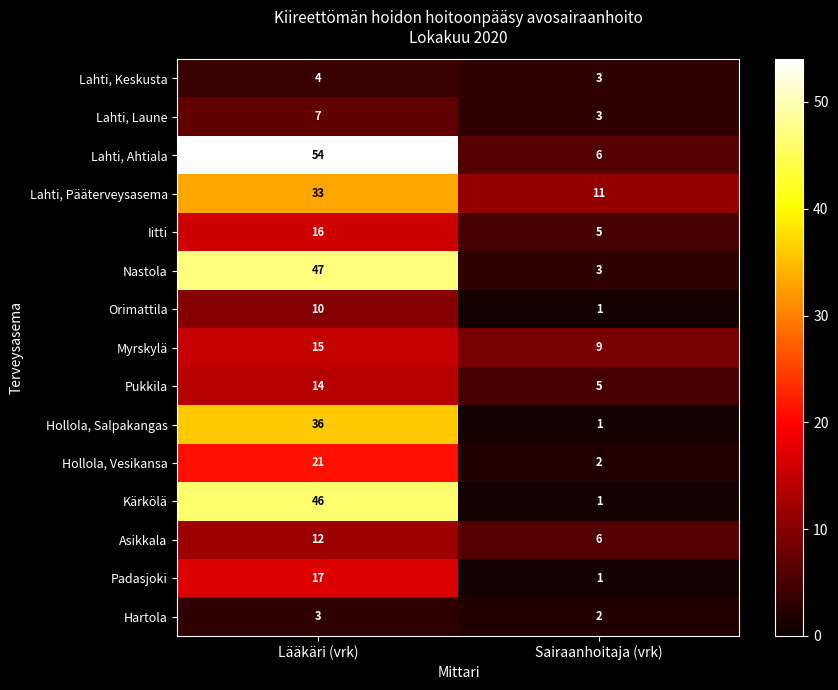

At which label is Lahti, Keskusta closest to 3?

Sairaanhoitaja (vrk)